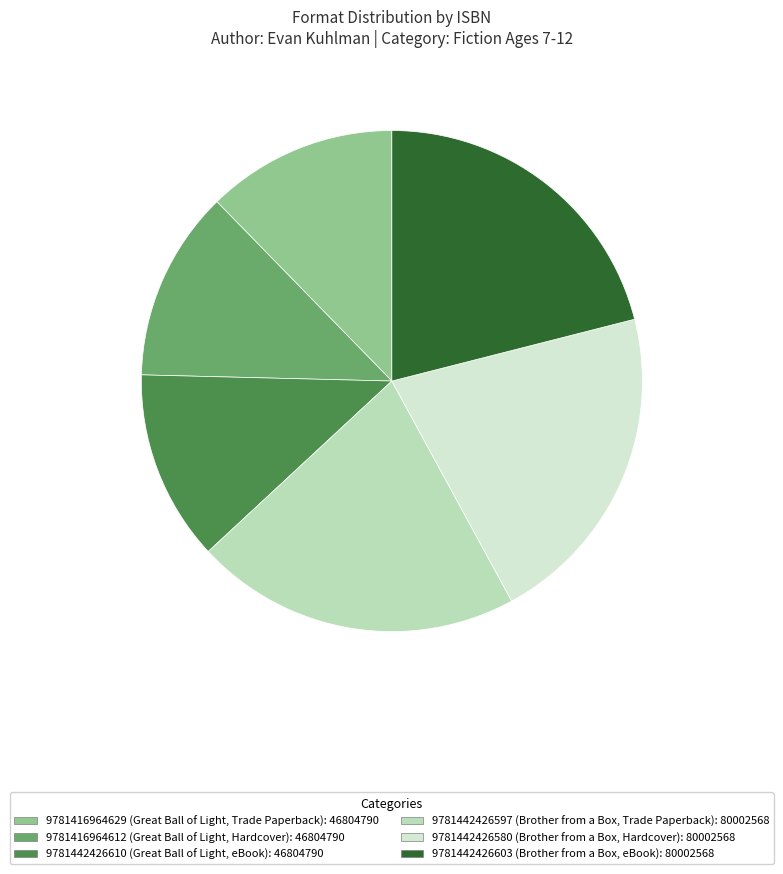

Does any single category account for the majority?

No